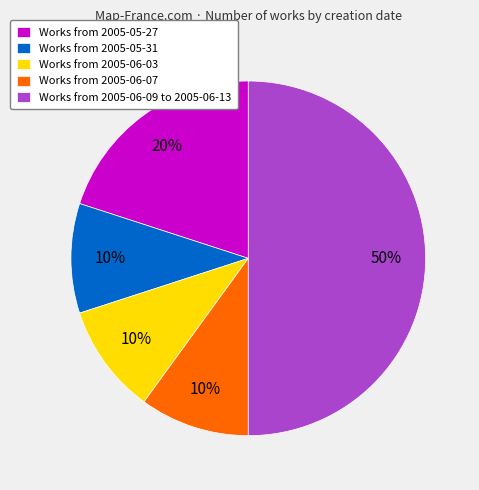

What percentage is the Works from 2005-06-07 slice, to the nearest percent?

10%